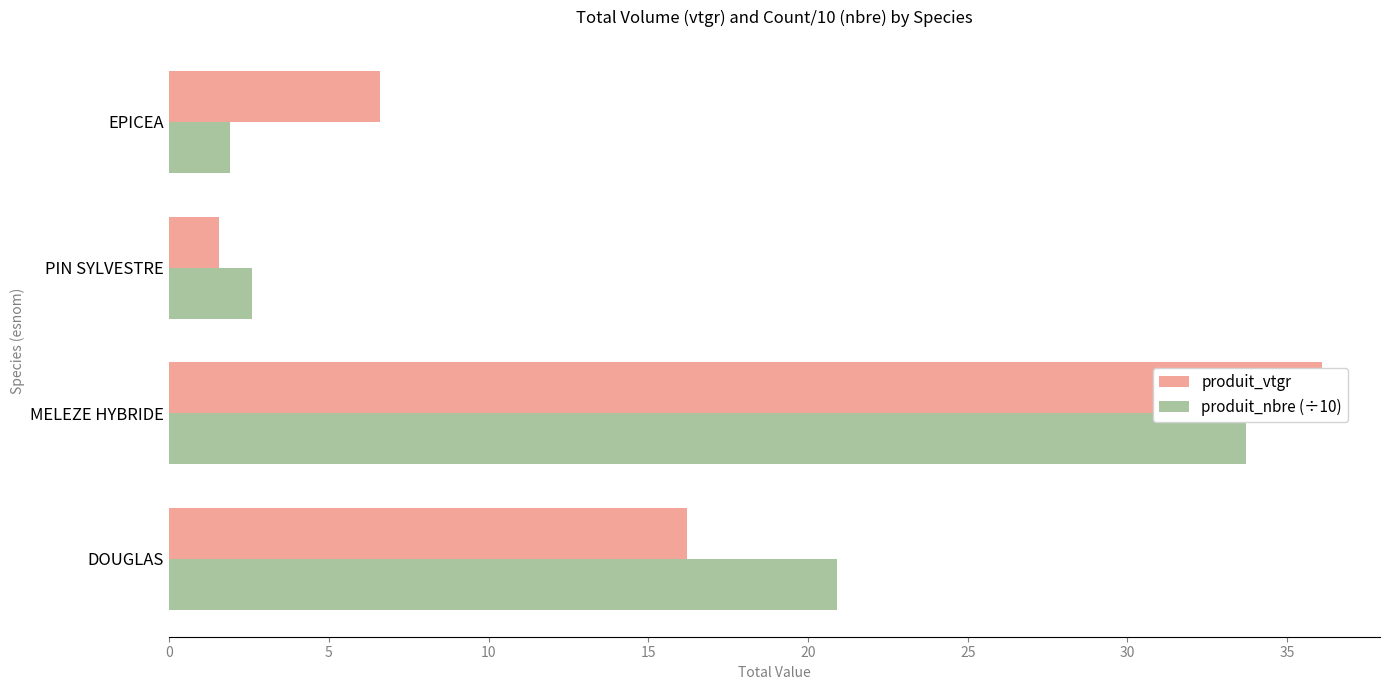

What is the lowest value of the produit_nbre (÷10) series?

1.9